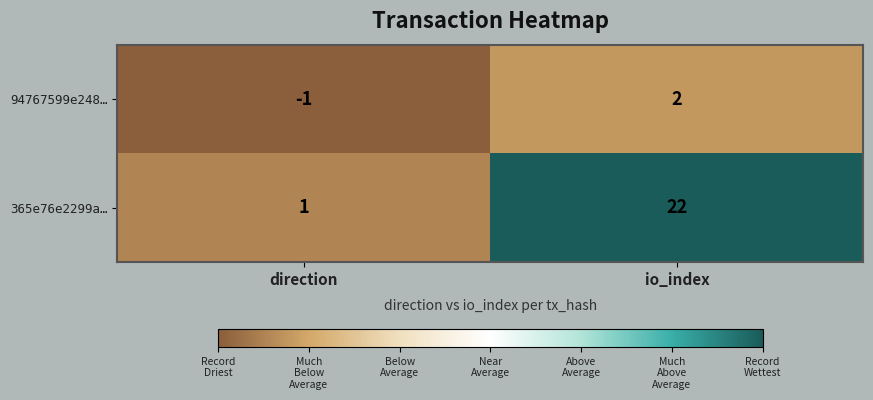

Where is 94767599e248… nearest to the value 0?

direction